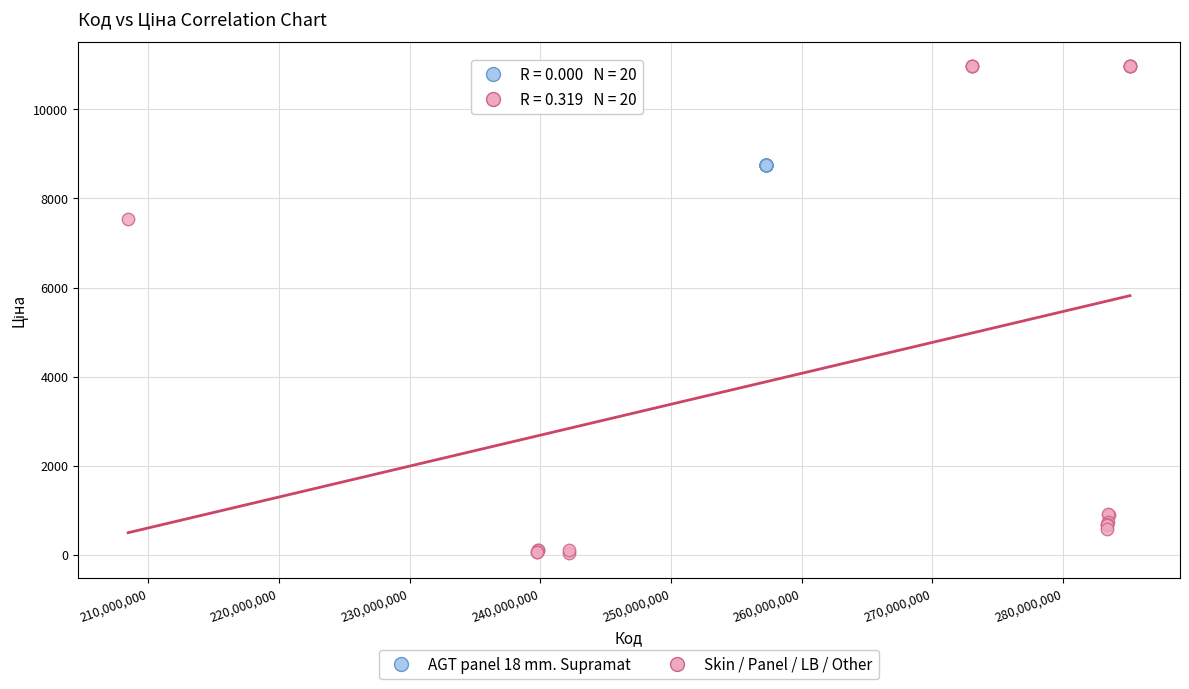

Which series reaches the maximum Y coordinate?

Skin / Panel / LB / Other